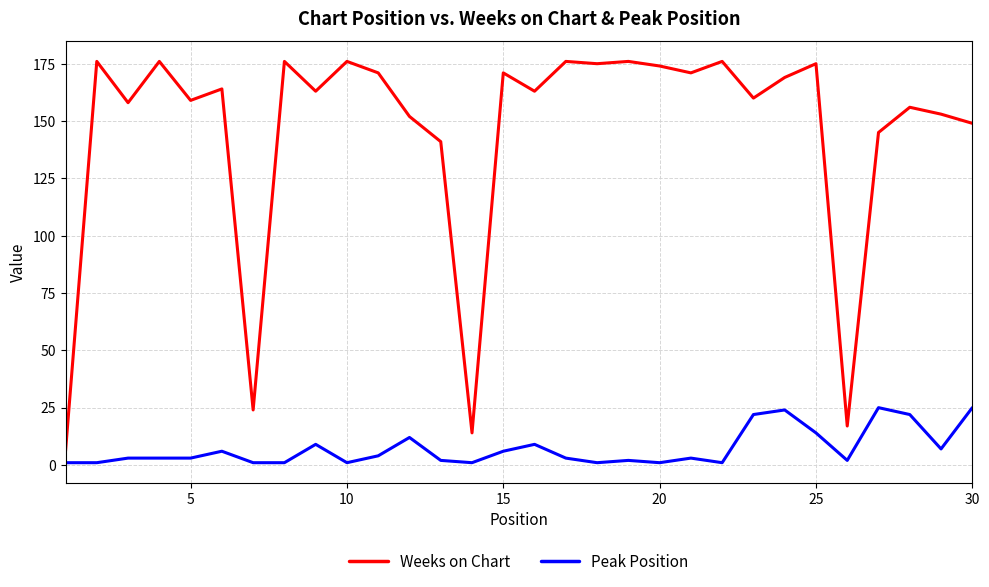

Is this an area chart (filled region under the line)?

No